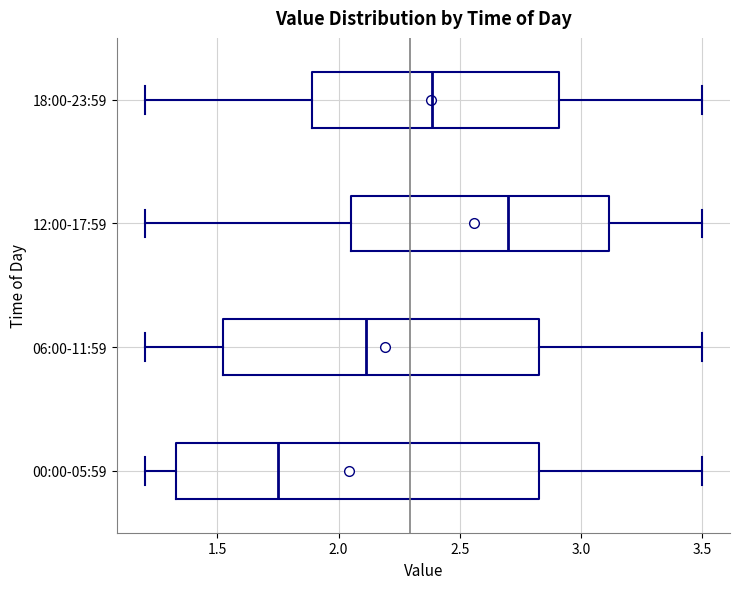

Which box has the furthest to the right median line?

12:00-17:59